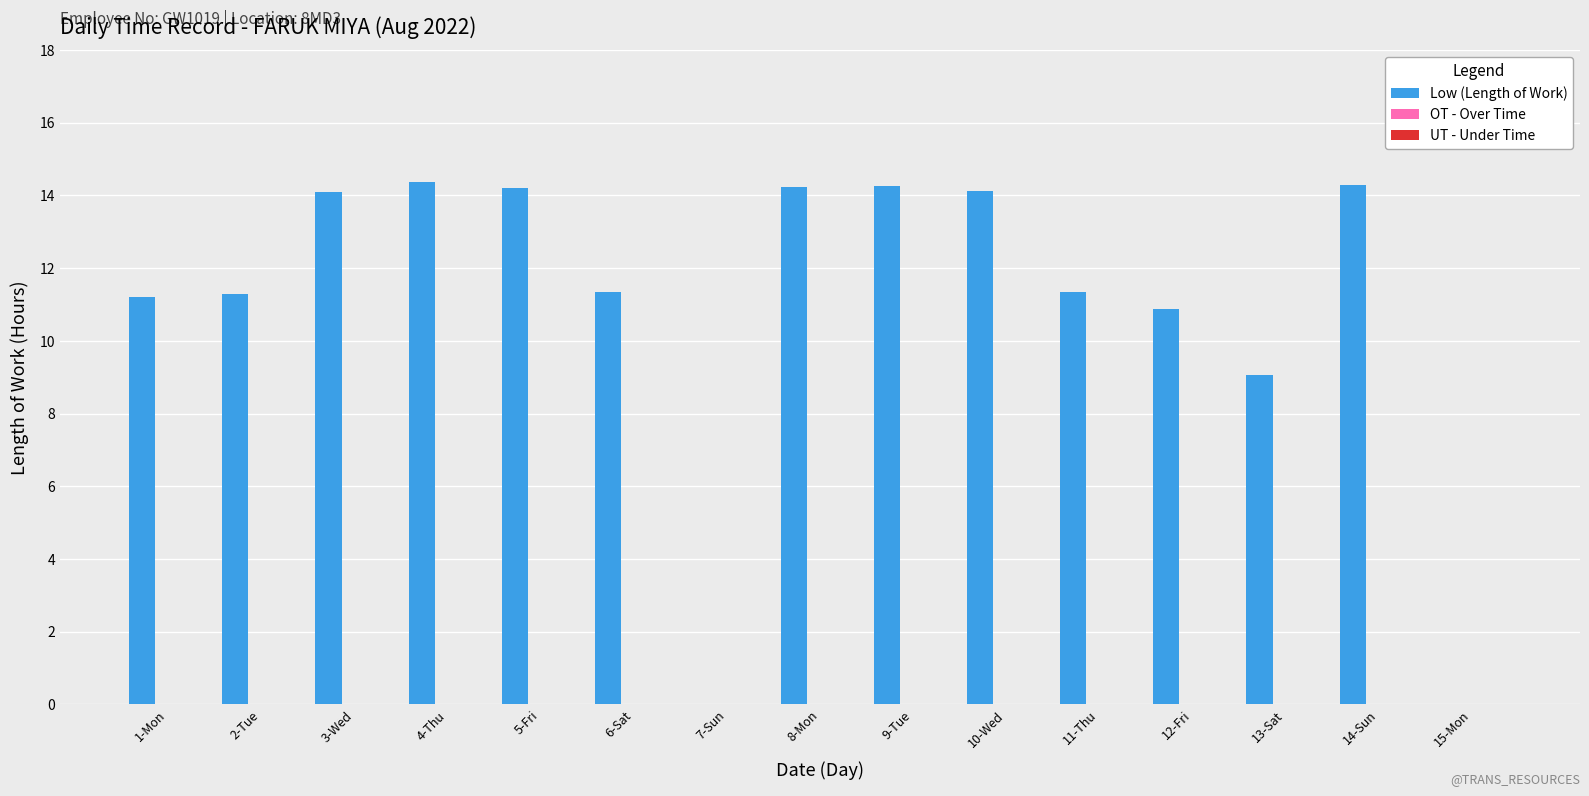

What is the sum of all values?

164.7